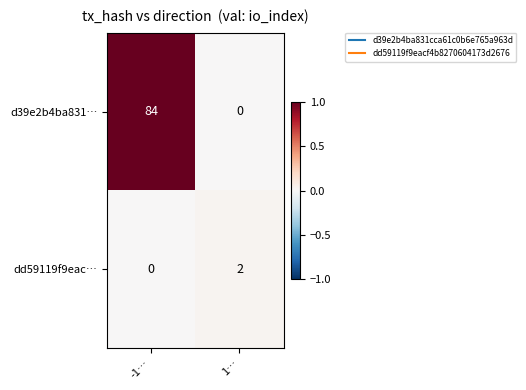

Reading left to right, list all the values displayed in this chart.

d39e2b4ba831…: -1…=84	1…=0
dd59119f9eac…: -1…=0	1…=2